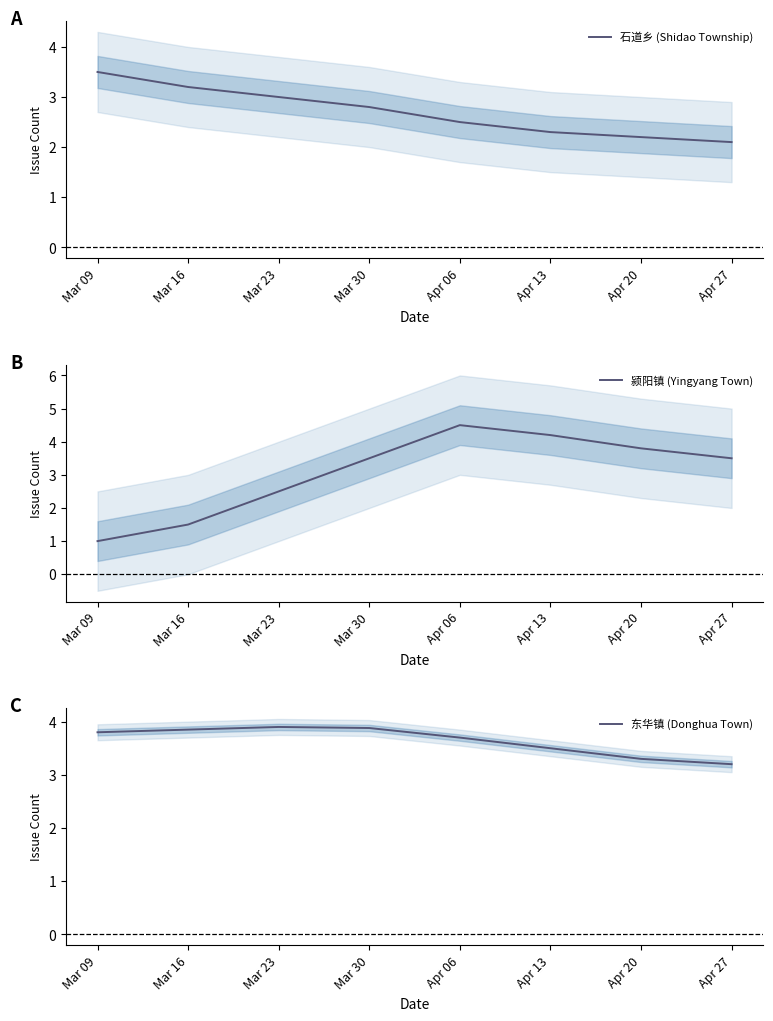

Rank the categories by 颍阳镇 (Yingyang Town) value from lowest to highest.

Mar 09, Mar 16, Mar 23, Mar 30, Apr 27, Apr 20, Apr 13, Apr 06